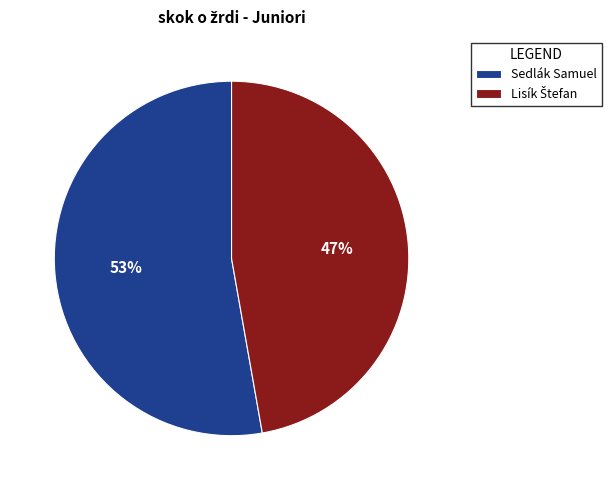

To the nearest percent, what is the average slice percentage?

50%